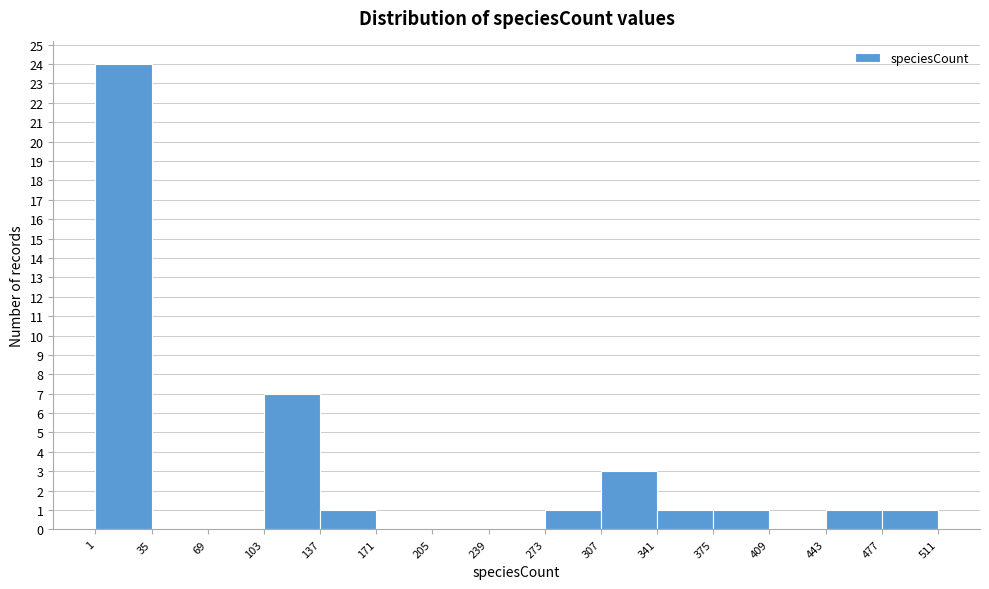

How tall is the bar that spans 307 to 341 on the x-axis? The values are not printed on the chart, so give them approximately, as read against the axis.

3